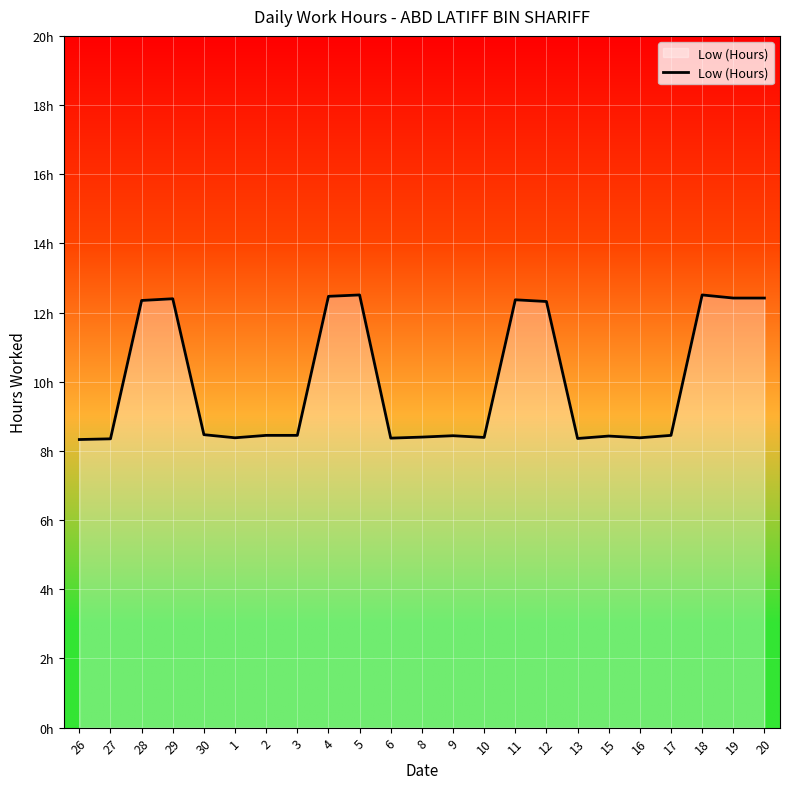

What is the change in value from 2 to 10?

-0.1